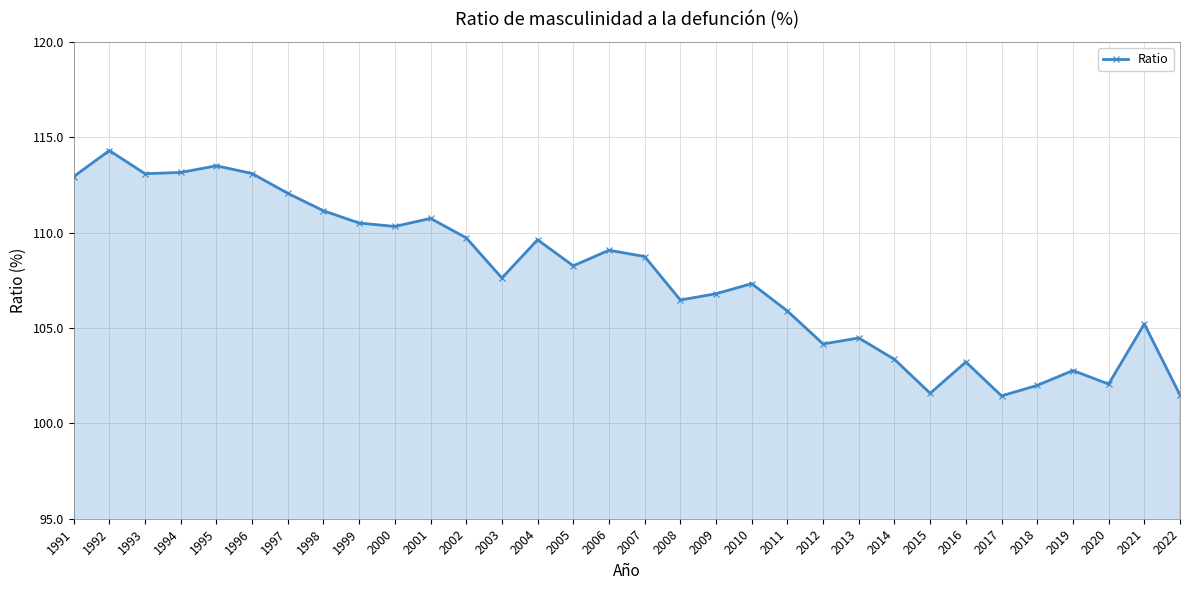

Read the value at 2011.

105.9